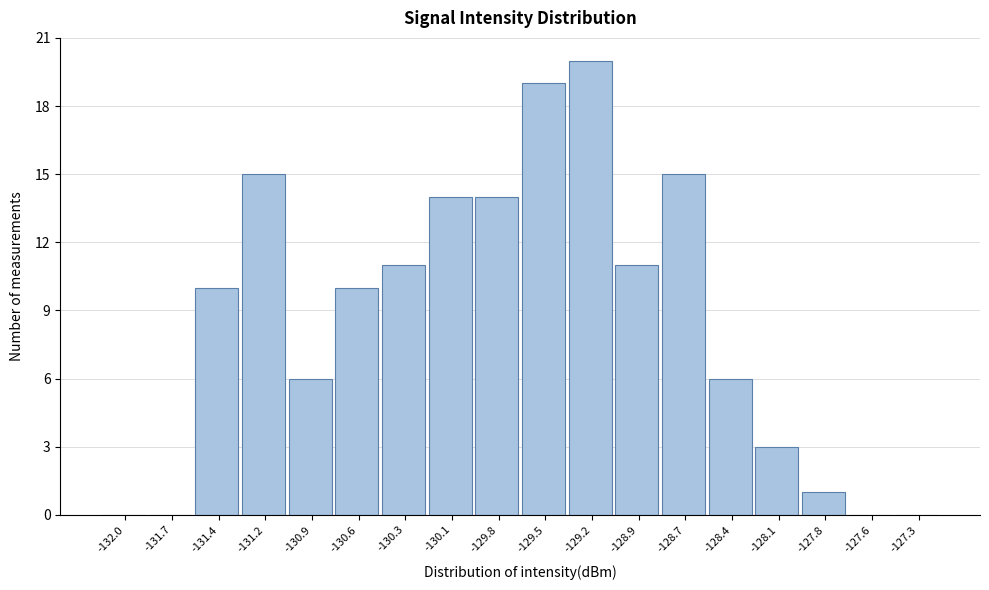

Reading left to right, extract all data points from this chart.

-132.0=0	-131.7=0	-131.4=10	-131.2=15	-130.9=6	-130.6=10	-130.3=11	-130.1=14	-129.8=14	-129.5=19	-129.2=20	-128.9=11	-128.7=15	-128.4=6	-128.1=3	-127.8=1	-127.6=0	-127.3=0